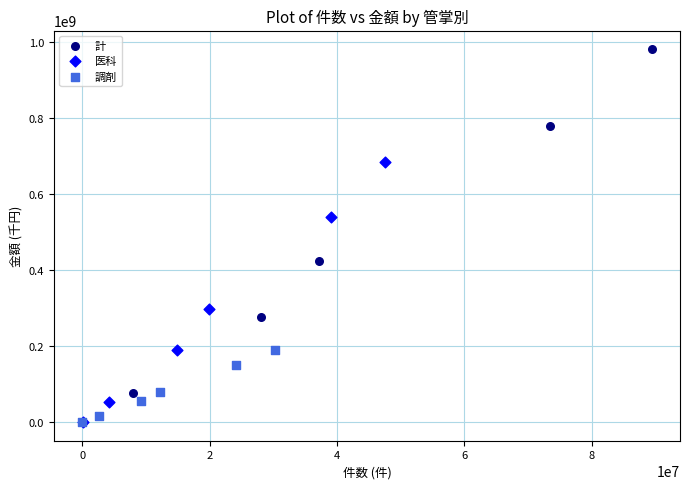

What are all the series names shown in the legend?

計, 医科, 調剤